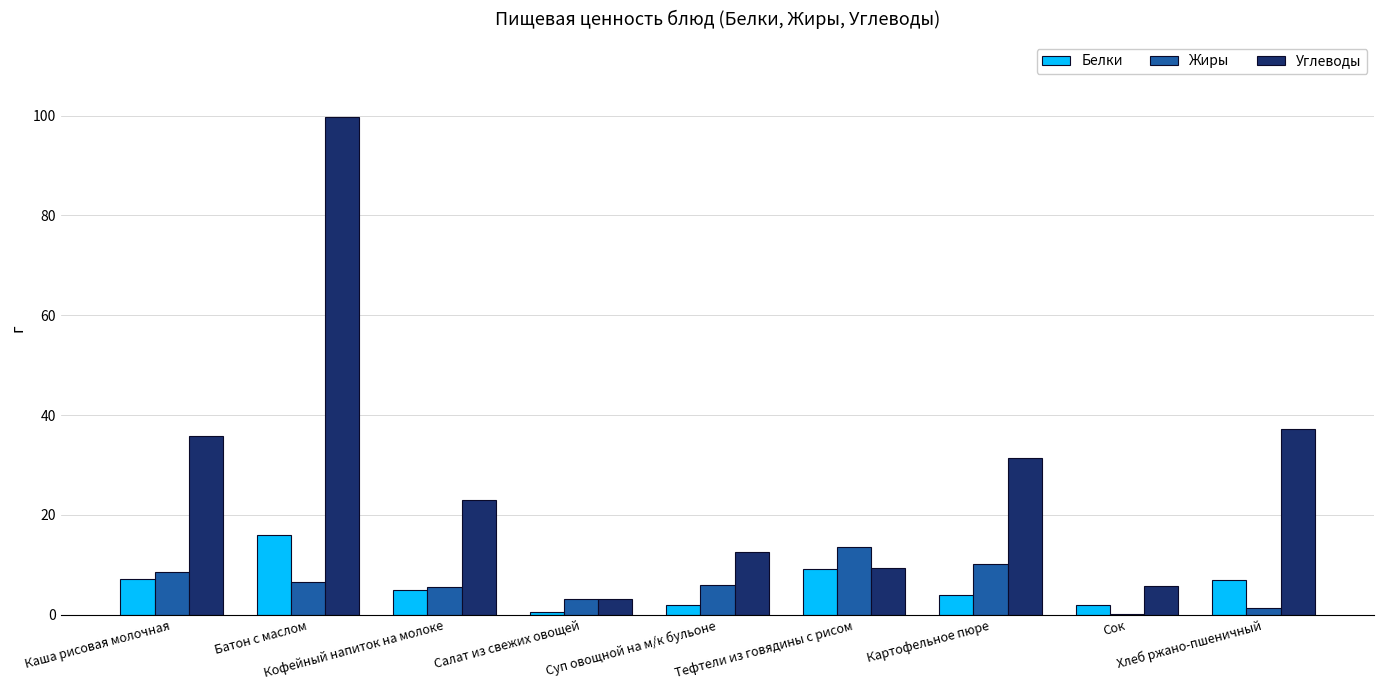

At which label does Жиры first exceed 5?

Каша рисовая молочная